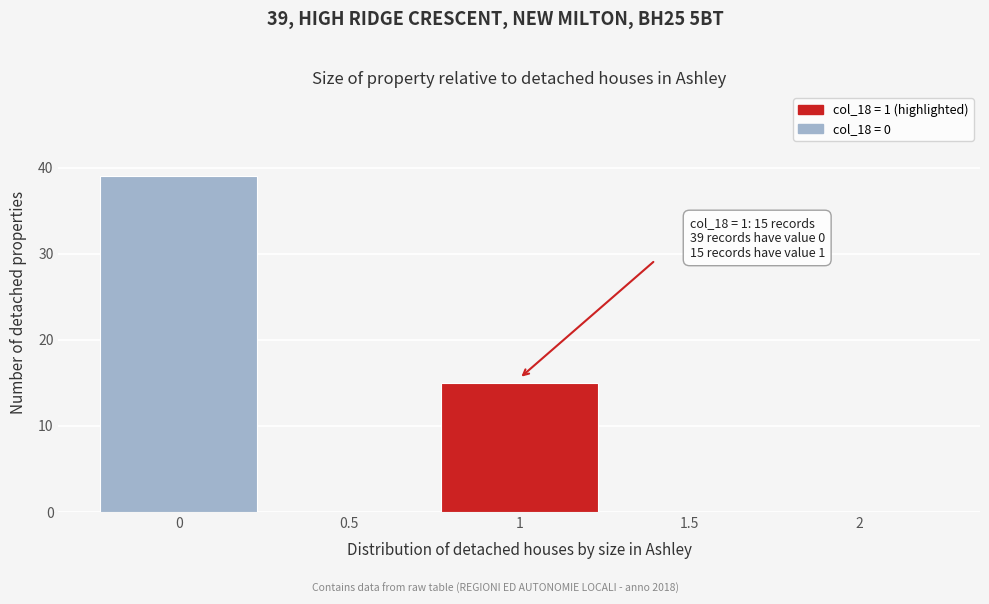

Which range on the x-axis has the tallest bar?

-0.25 to 0.25